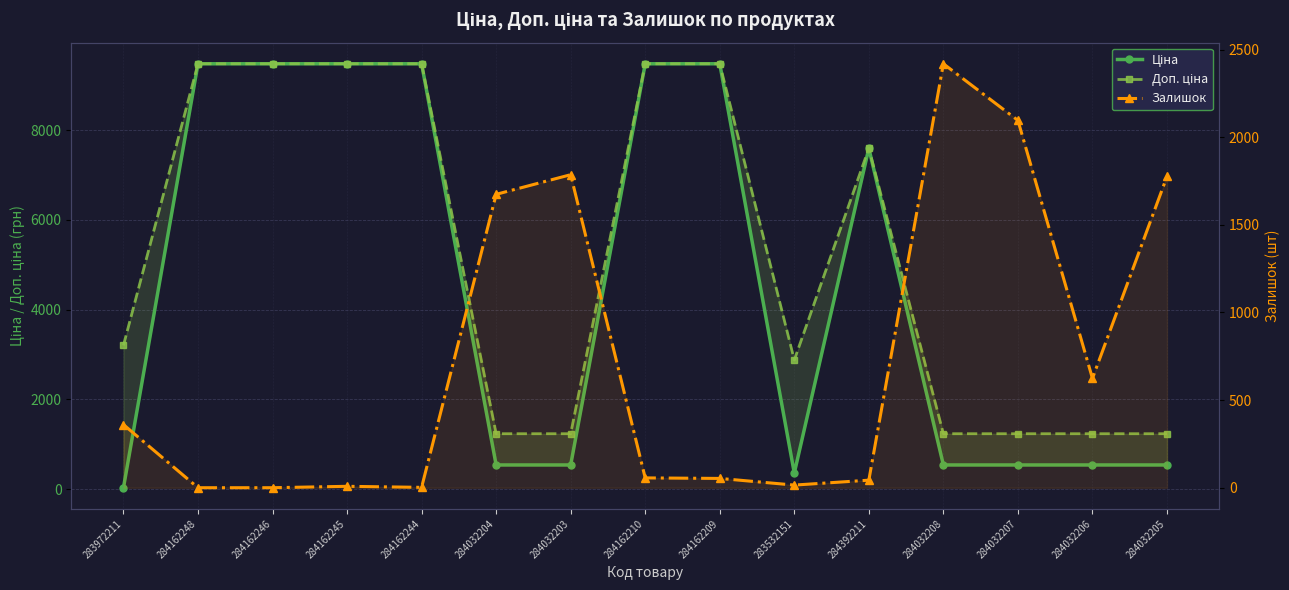

Count the number of categories in the chart.

15